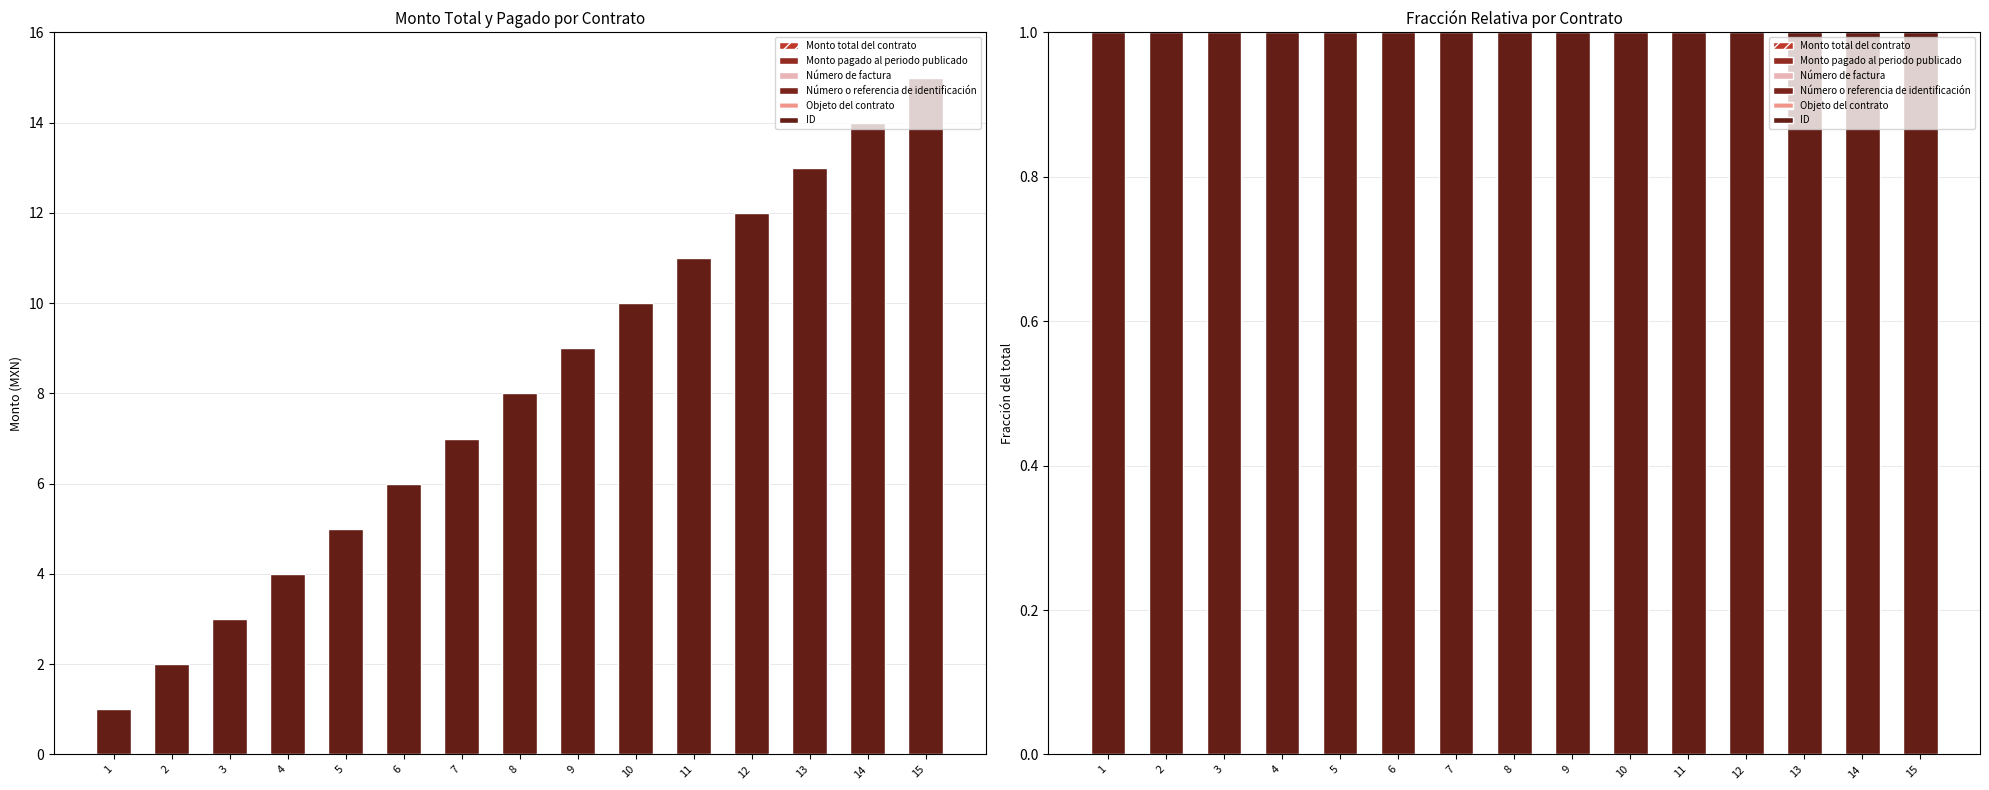

Reading right to left, what are all the values shown in this chart?

Monto total del contrato: 15=0	14=0	13=0	12=0	11=0	10=0	9=0	8=0	7=0	6=0	5=0	4=0	3=0	2=0	1=0
Monto pagado al periodo publicado: 15=0	14=0	13=0	12=0	11=0	10=0	9=0	8=0	7=0	6=0	5=0	4=0	3=0	2=0	1=0
Número de factura: 15=0	14=0	13=0	12=0	11=0	10=0	9=0	8=0	7=0	6=0	5=0	4=0	3=0	2=0	1=0
Número o referencia de identificación: 15=0	14=0	13=0	12=0	11=0	10=0	9=0	8=0	7=0	6=0	5=0	4=0	3=0	2=0	1=0
Objeto del contrato: 15=0	14=0	13=0	12=0	11=0	10=0	9=0	8=0	7=0	6=0	5=0	4=0	3=0	2=0	1=0
ID: 15=1	14=1	13=1	12=1	11=1	10=1	9=1	8=1	7=1	6=1	5=1	4=1	3=1	2=1	1=1